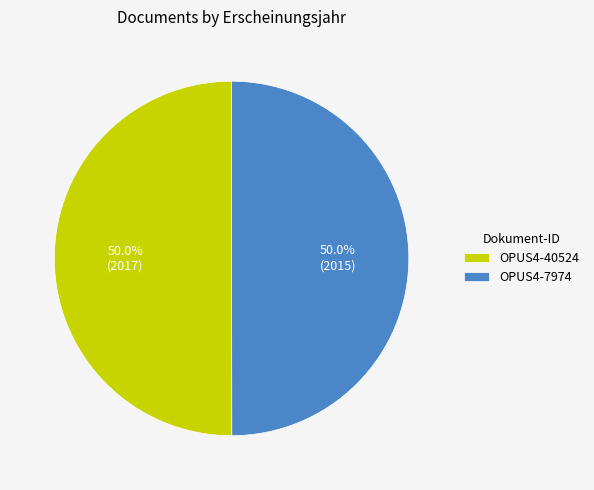

What is the ratio of the value at OPUS4-40524 to the value at OPUS4-7974?

1.0